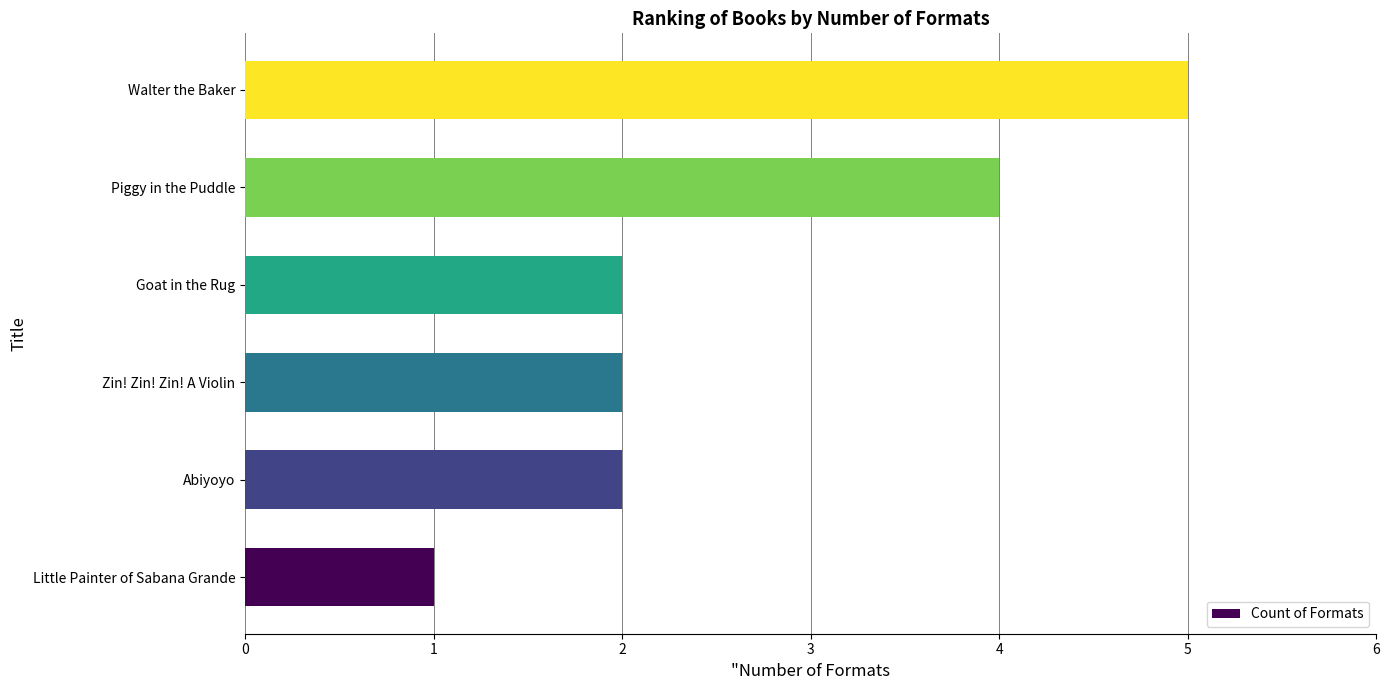

What is the difference between the maximum and second lowest values?

3